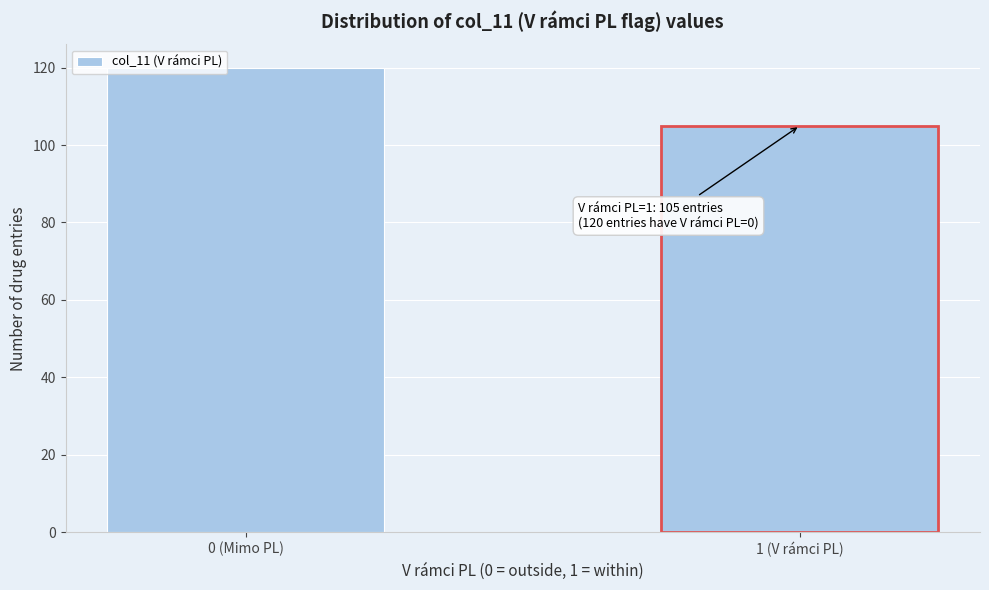

Reading right to left, list all the values displayed in this chart.

105	120